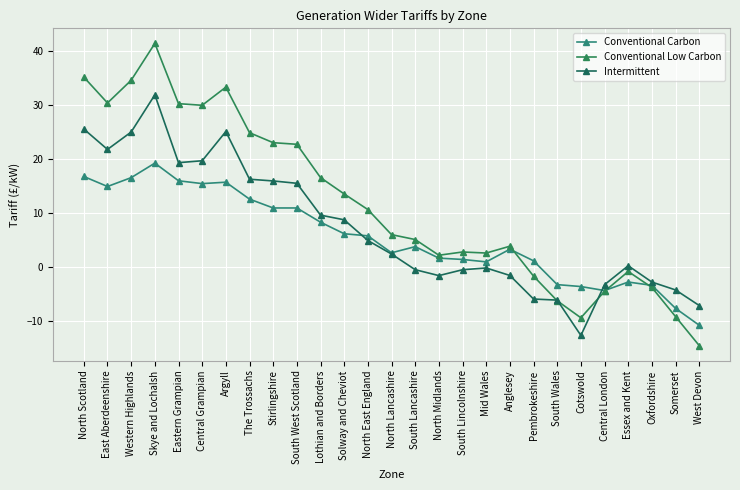

What is the label of the 9th point from the left?

Stirlingshire